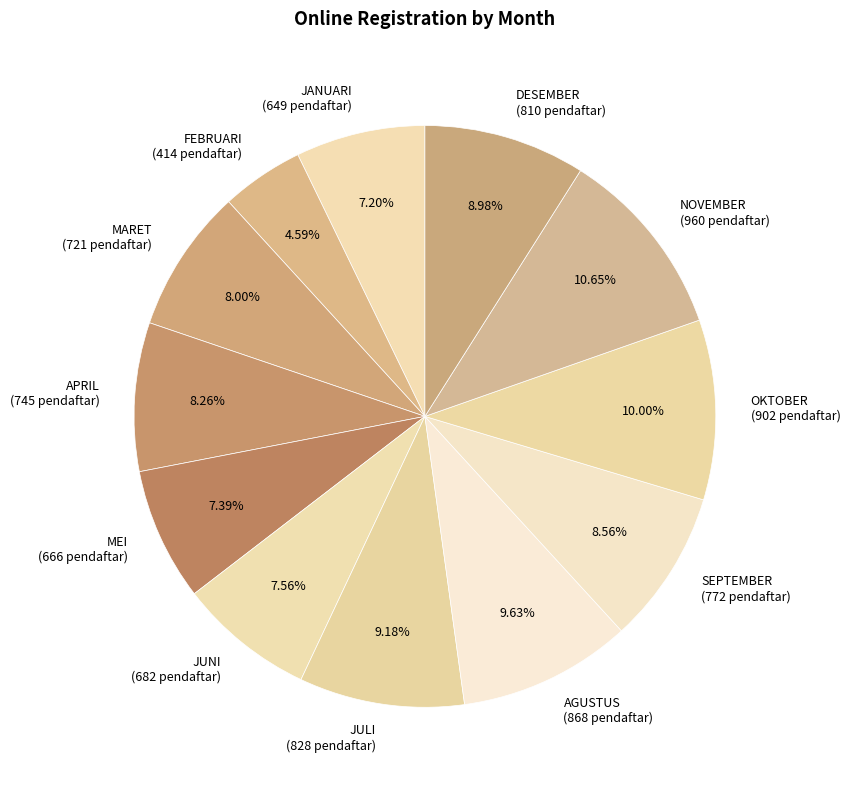

To the nearest percent, what is the difference between the OKTOBER and JULI slice percentages?

1%